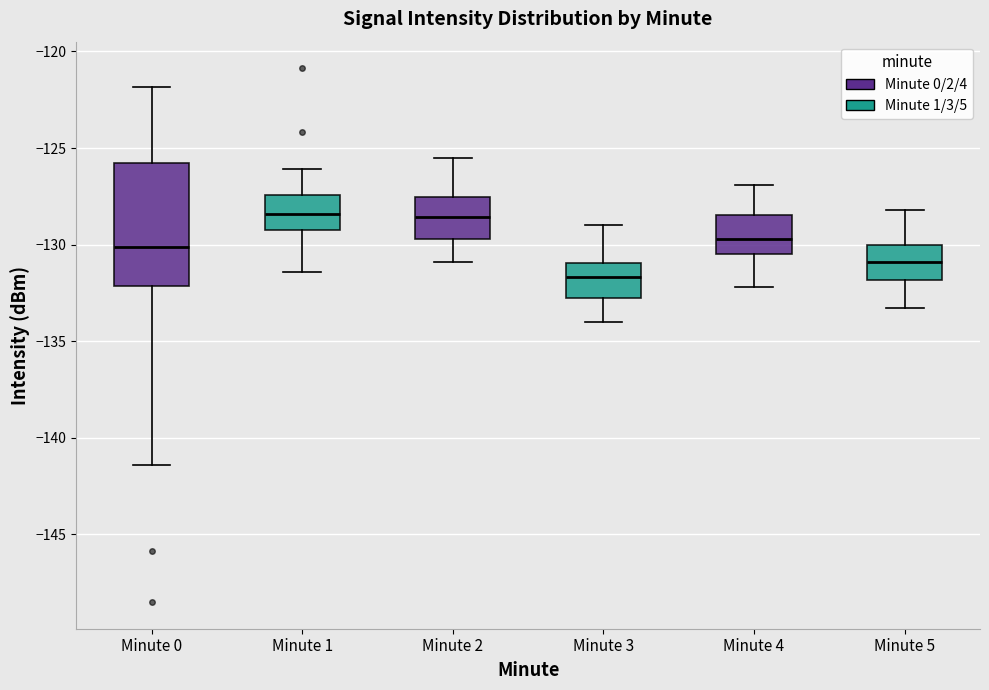

Reading left to right, transcribe this box plot: for each box, give where its median line is, the range the box spans, and where its two whiskers end, as read against the y-axis. The values are not printed on the chart, so give them approximately, as read against the axis.

Minute 0: median -130.0, box -132.0 to -126.0, whiskers -141.5 to -122.0
Minute 1: median -128.5, box -129.0 to -127.5, whiskers -131.5 to -126.0
Minute 2: median -128.5, box -129.5 to -127.5, whiskers -131.0 to -125.5
Minute 3: median -131.5, box -132.5 to -131.0, whiskers -134.0 to -129.0
Minute 4: median -129.5, box -130.5 to -128.5, whiskers -132.0 to -127.0
Minute 5: median -131.0, box -132.0 to -130.0, whiskers -133.5 to -128.0